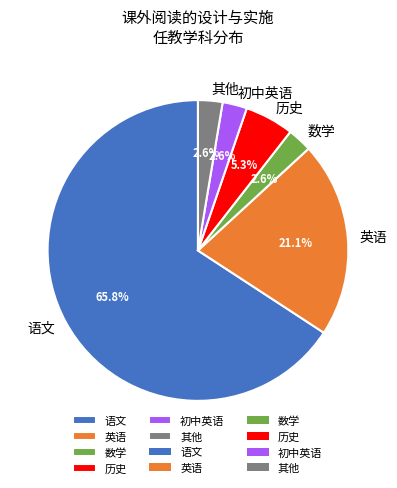

To the nearest percent, what percentage of the pie is 语文?

66%